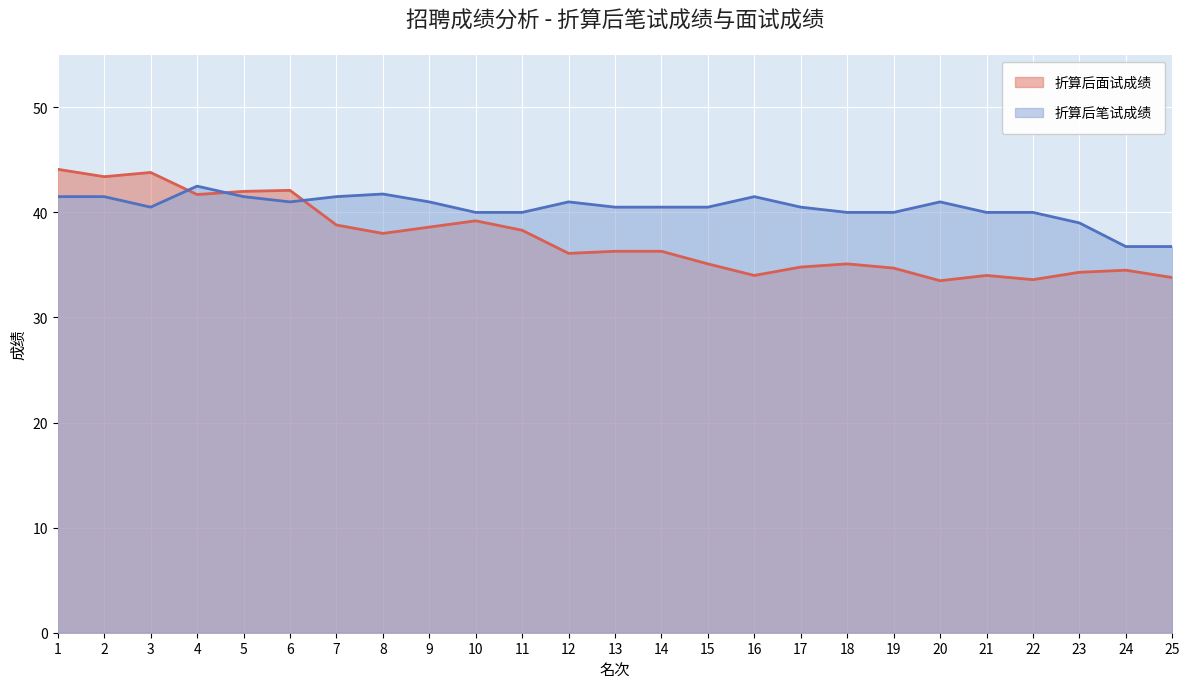

What is the minimum value for 折算后面试成绩?

33.5